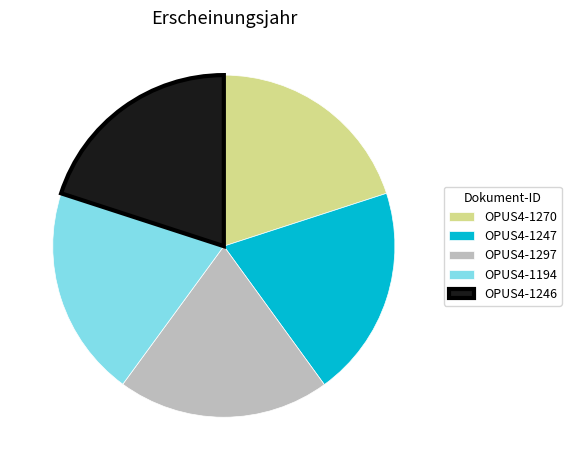

How many slices are in this pie chart?

5